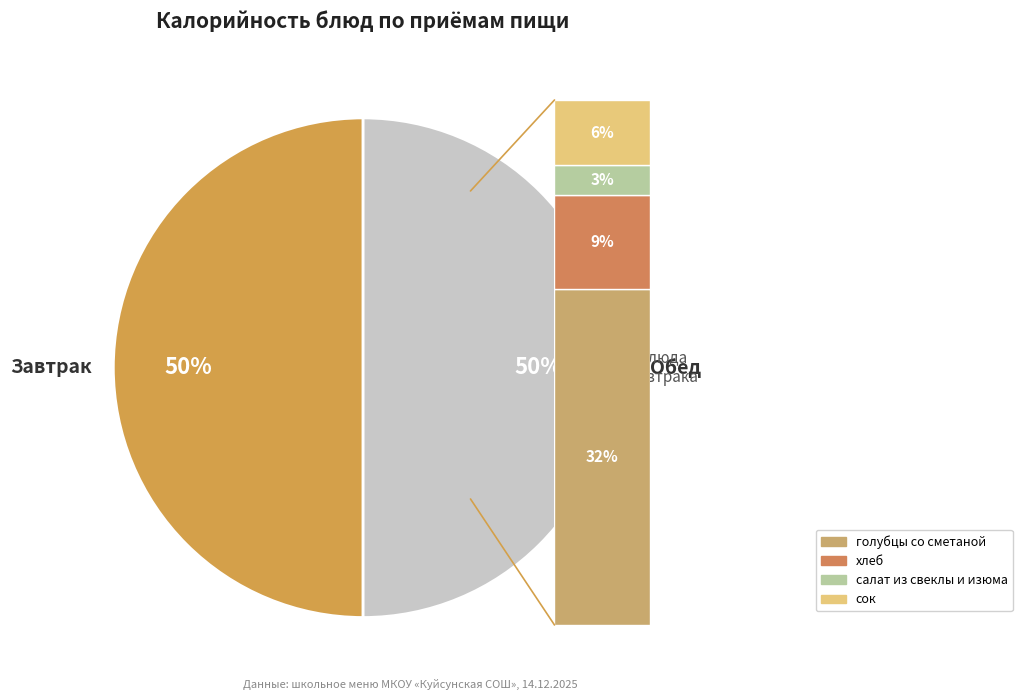

How many slices are in this pie chart?

2